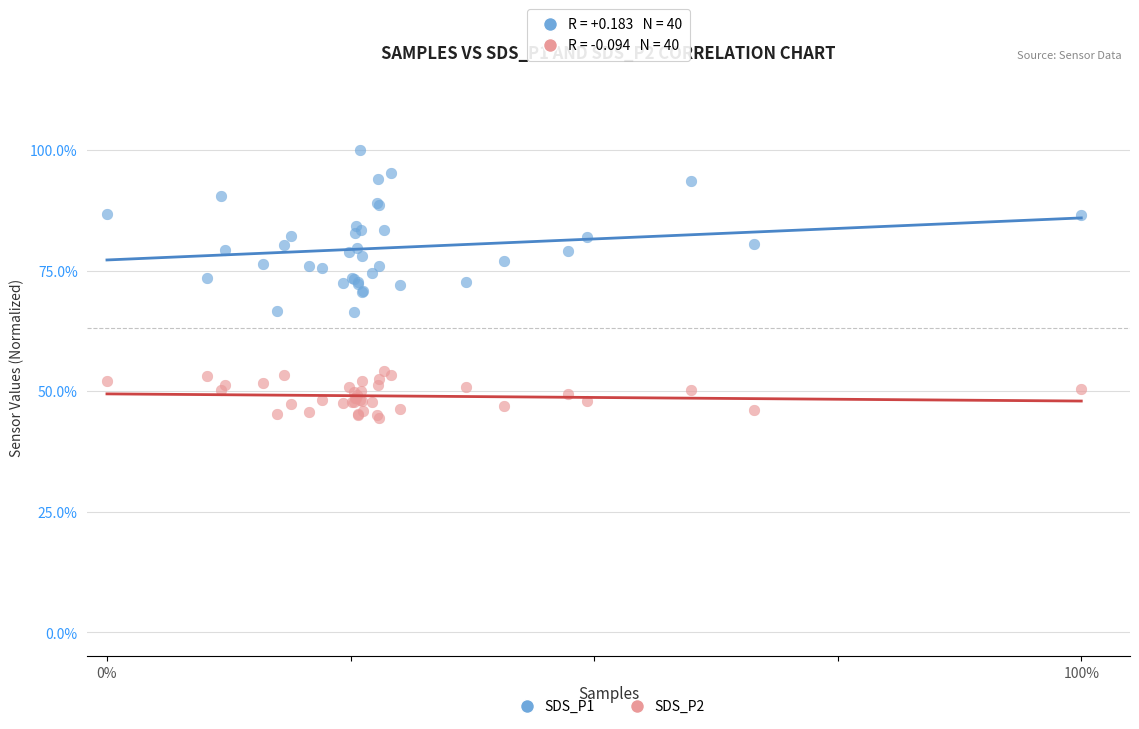

What are all the series names shown in the legend?

SDS_P1, SDS_P2